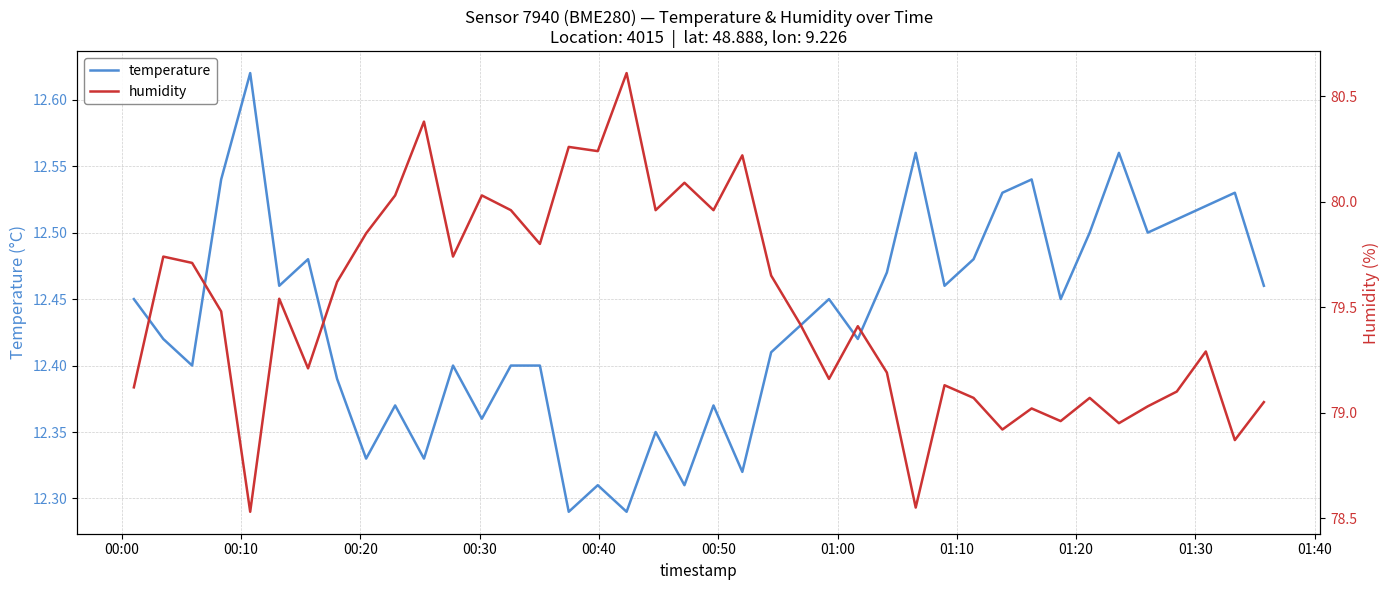

What are all the series names shown in the legend?

temperature, humidity